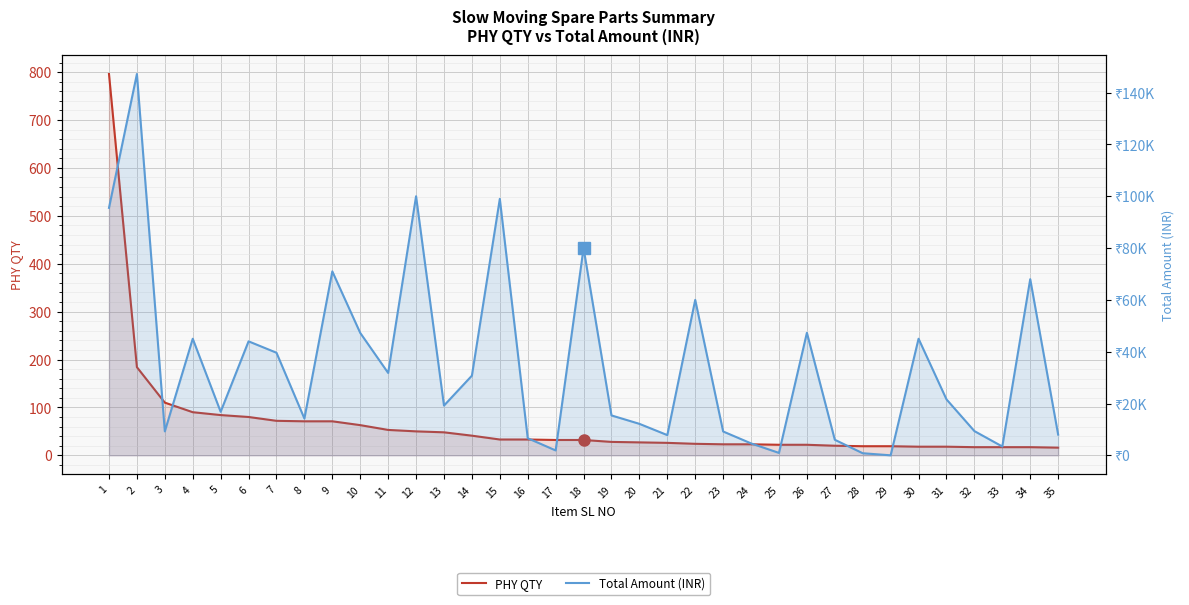

Which label corresponds to the largest value in the chart?

2